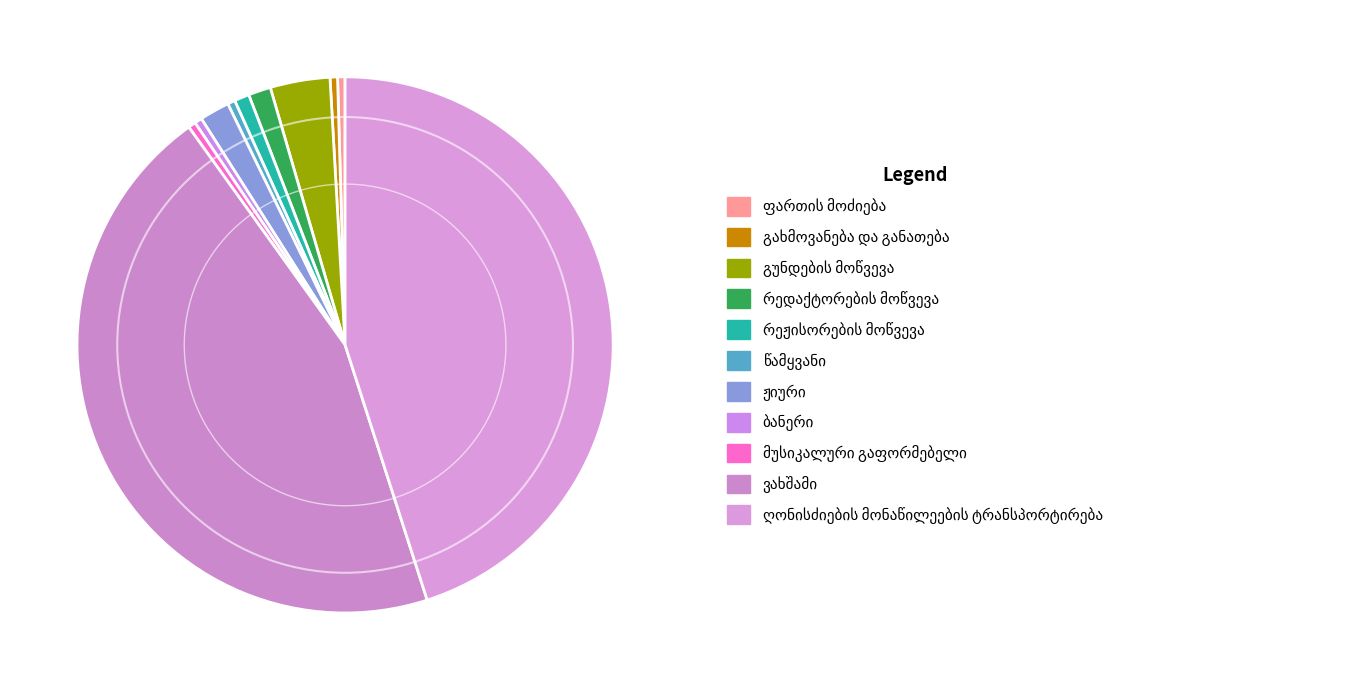

How many slices are in this pie chart?

11